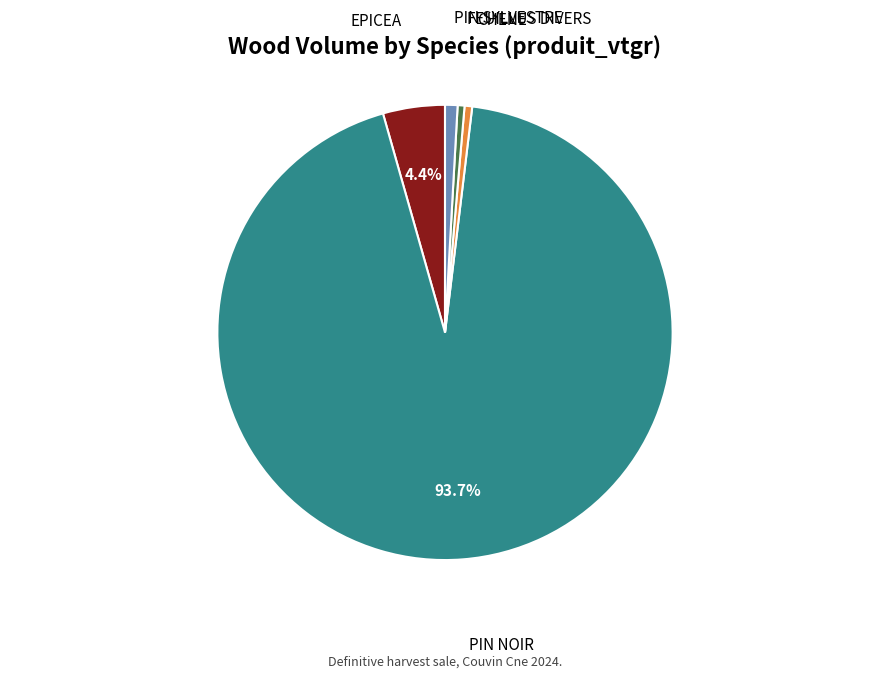

Do FEUILLUS DIVERS and CHENE together represent more than half of the pie?

No